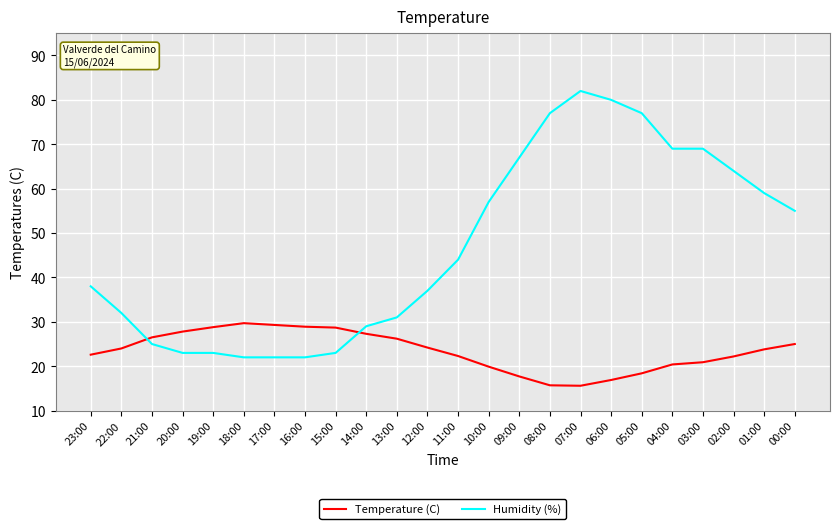

What is the minimum value for Humidity (%)?

22.0